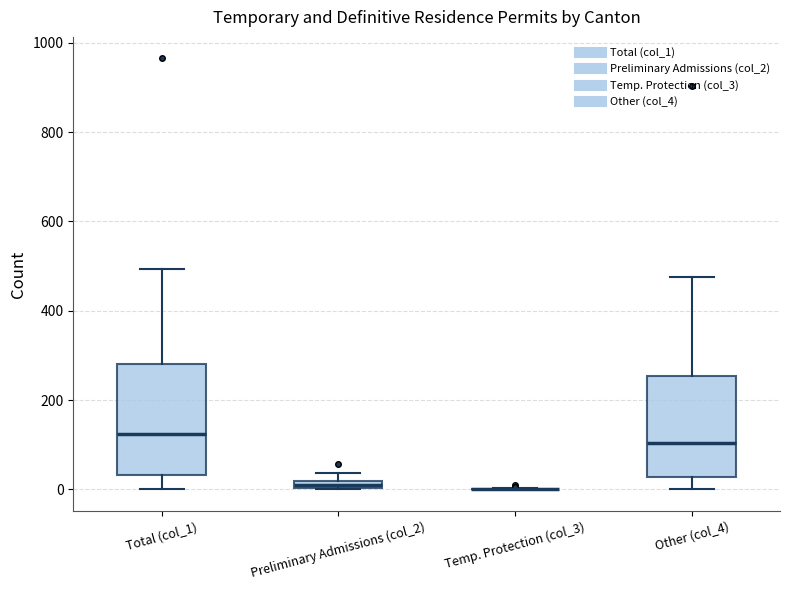

Where is the lower edge of the box for Preliminary Admissions (col_2) on the y-axis? The values are not printed on the chart, so give them approximately, as read against the axis.

0